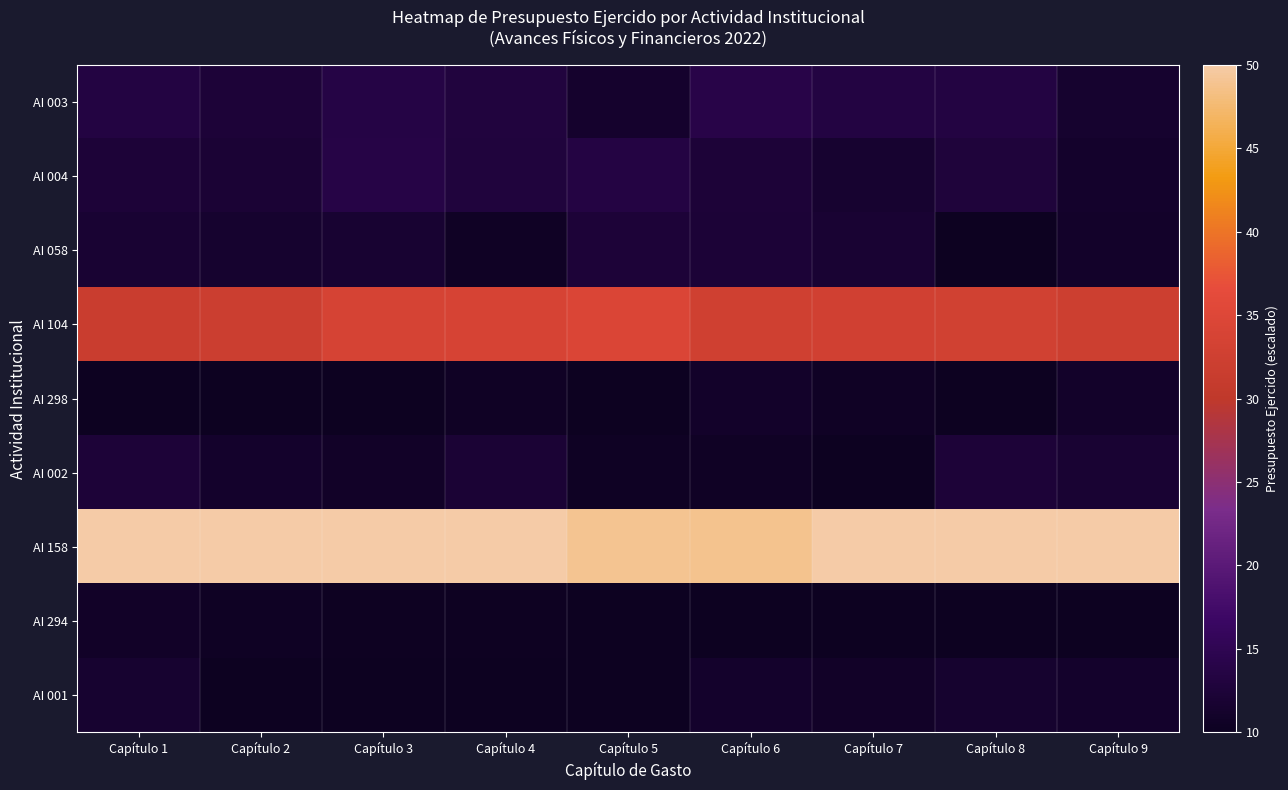

What is the difference between the highest and lowest values at Capítulo 4?

40.0